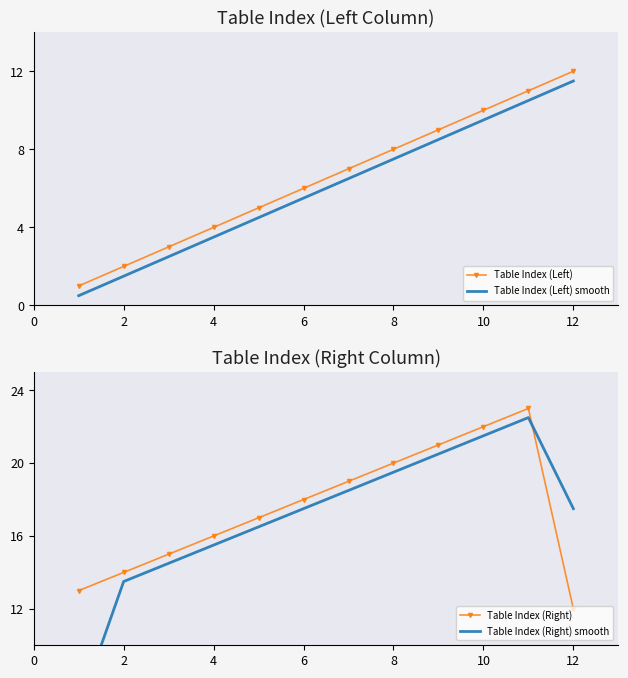

At which label does Table Index (Left) reach its peak?

12